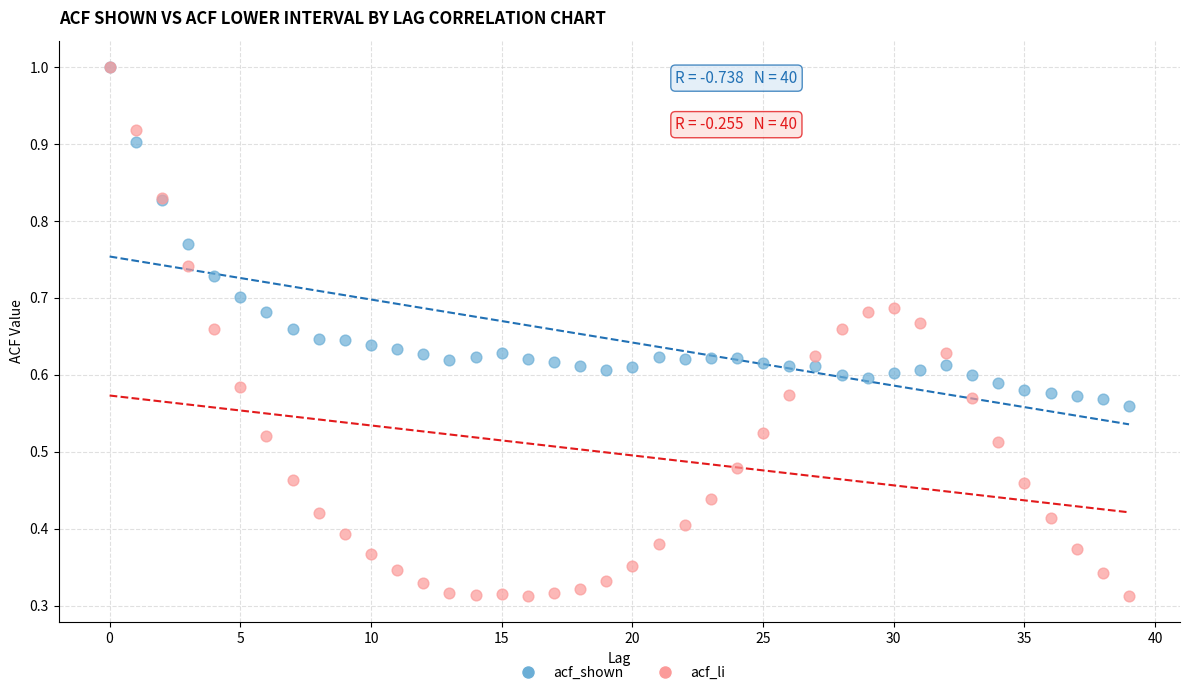

What are all the series names shown in the legend?

acf_shown, acf_li